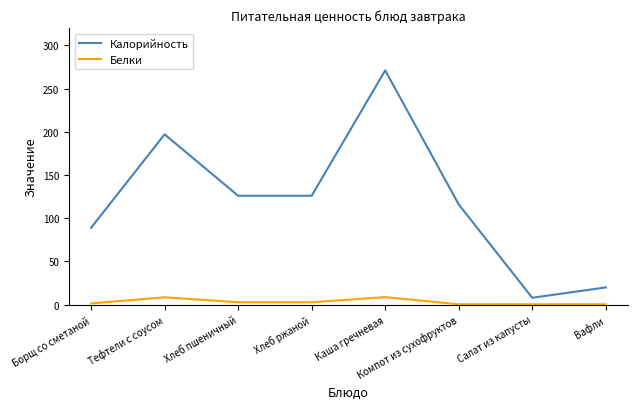

The Белки series shows 8.6 at Тефтели с соусом. True or false?

True